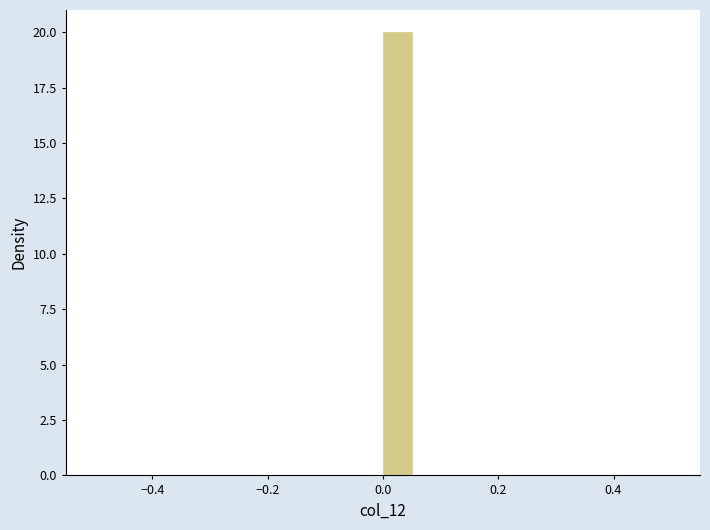

Around what value on the x-axis is the tallest bar? Give the approximate position of its centre, as read against the axis.

0.02